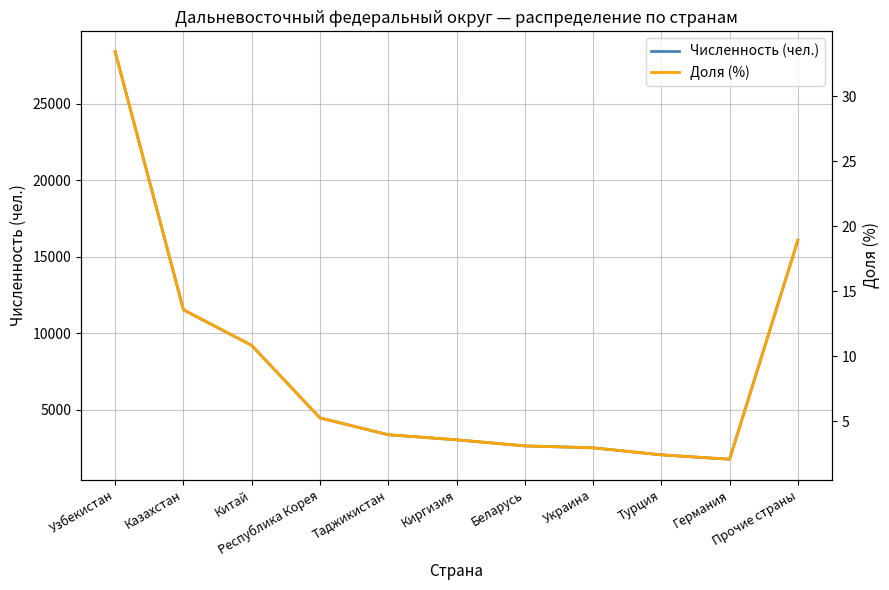

True or false: Численность (чел.) has more than 2 interior local peaks.

False